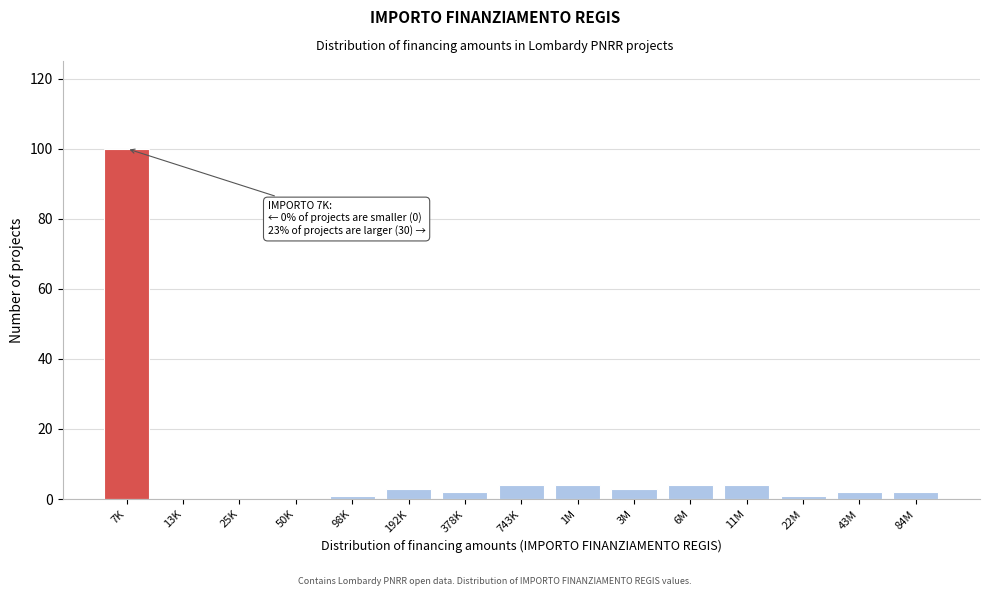

Reading left to right, list all the values displayed in this chart.

7K=100	13K=0	25K=0	50K=0	98K=1	192K=3	378K=2	743K=4	1M=4	3M=3	6M=4	11M=4	22M=1	43M=2	84M=2